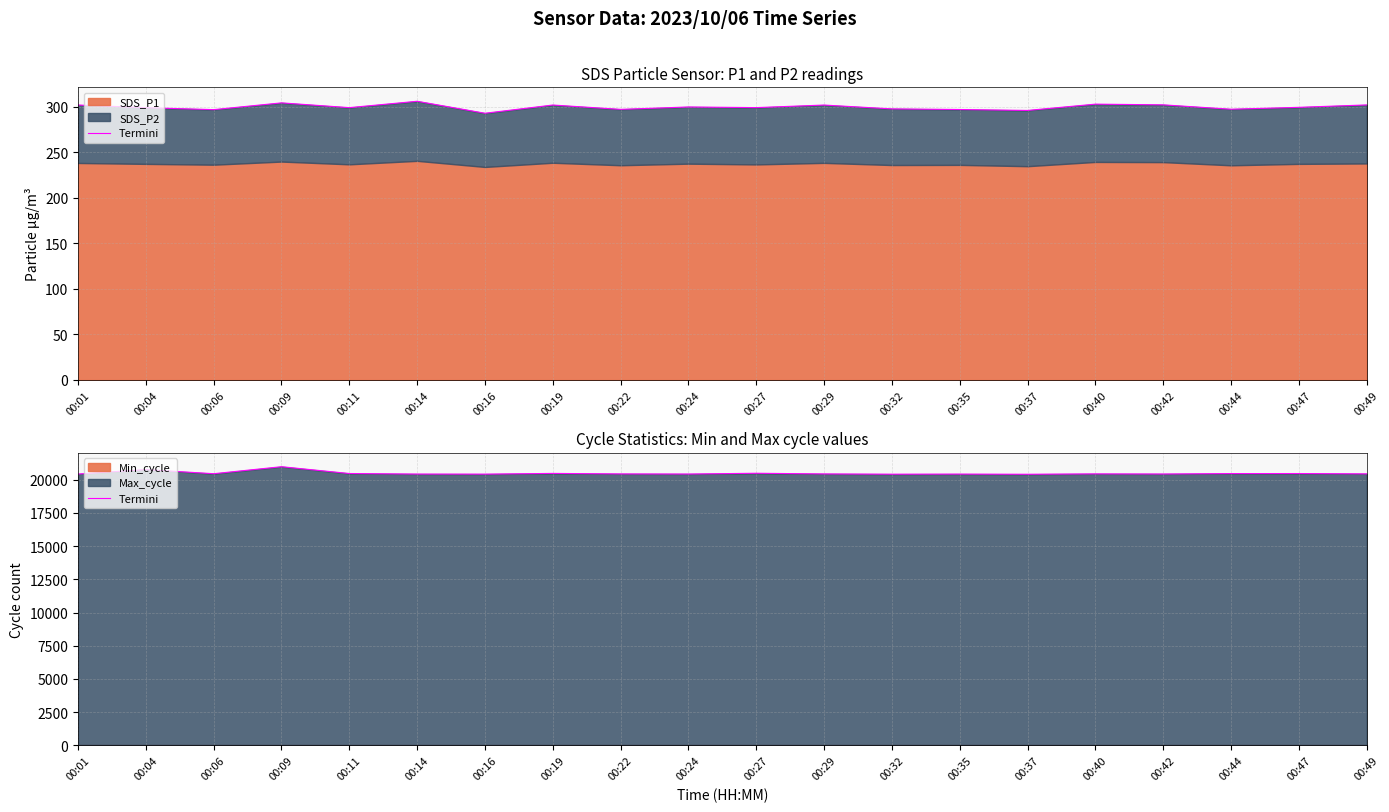

The value at 00:16 is 20420. True or false?

True